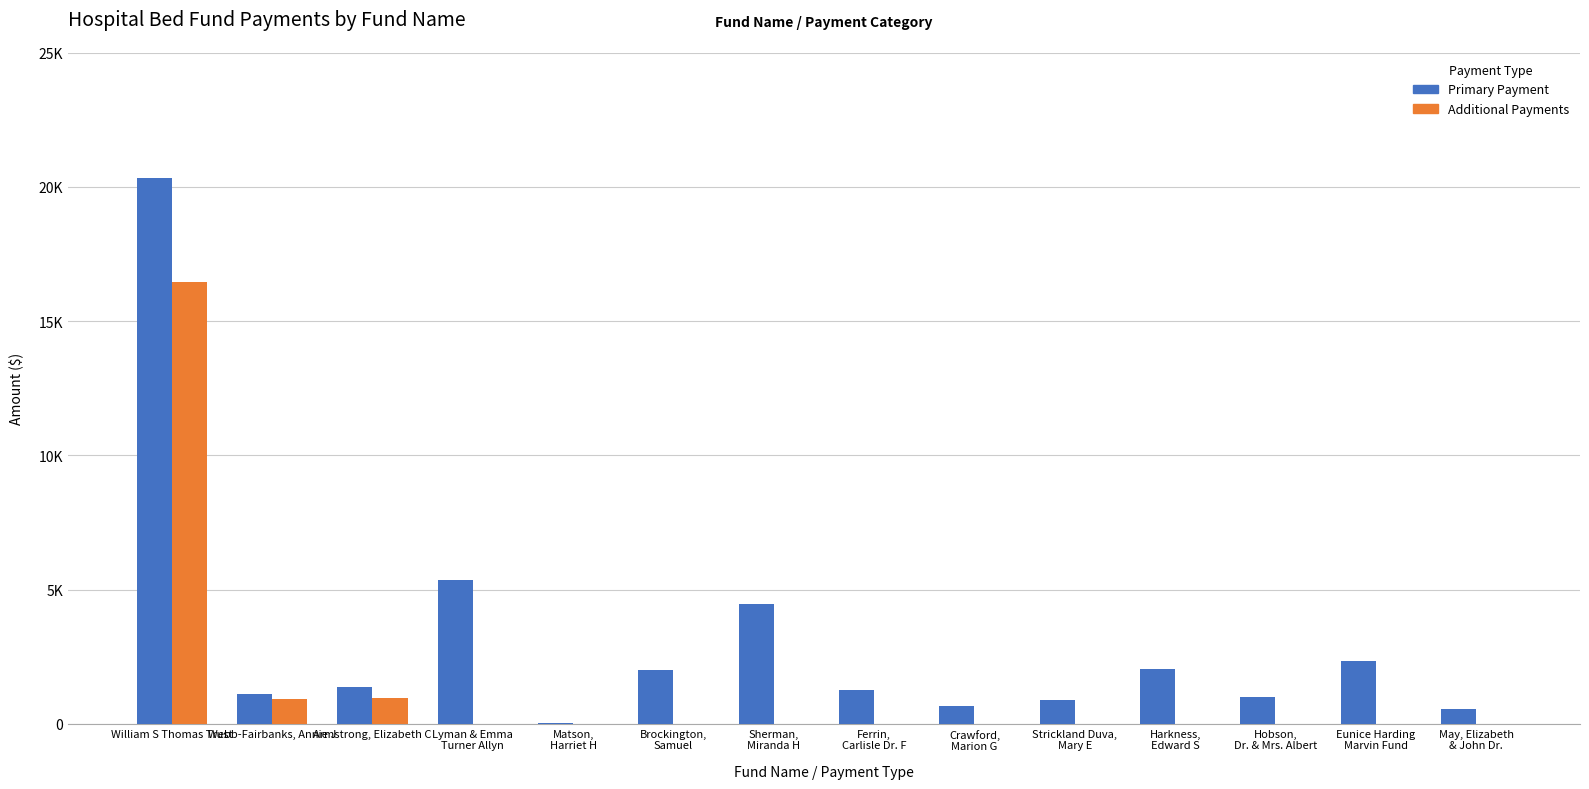

What is the difference between the second highest and minimum values in the Additional Payments series?

964.3